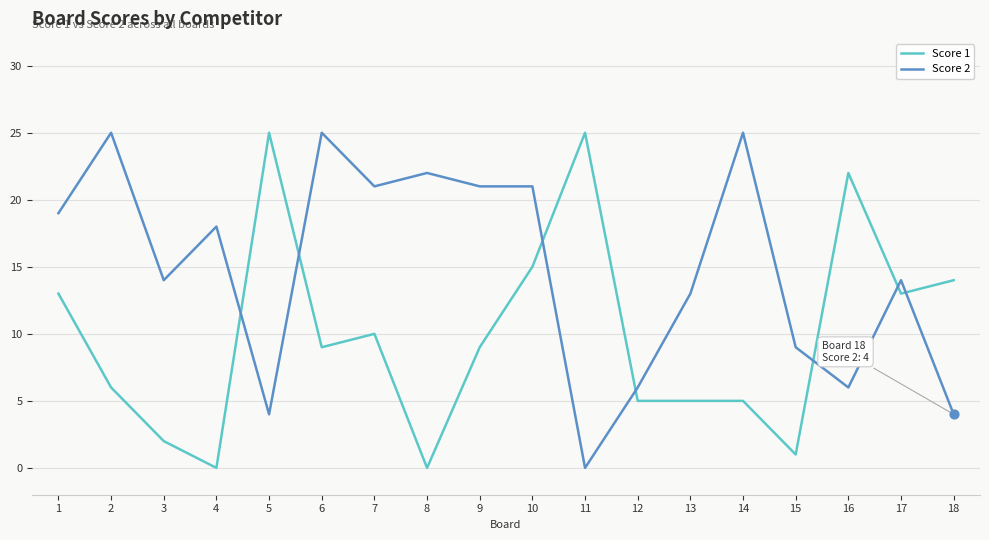

What are all the series names shown in the legend?

Score 1, Score 2